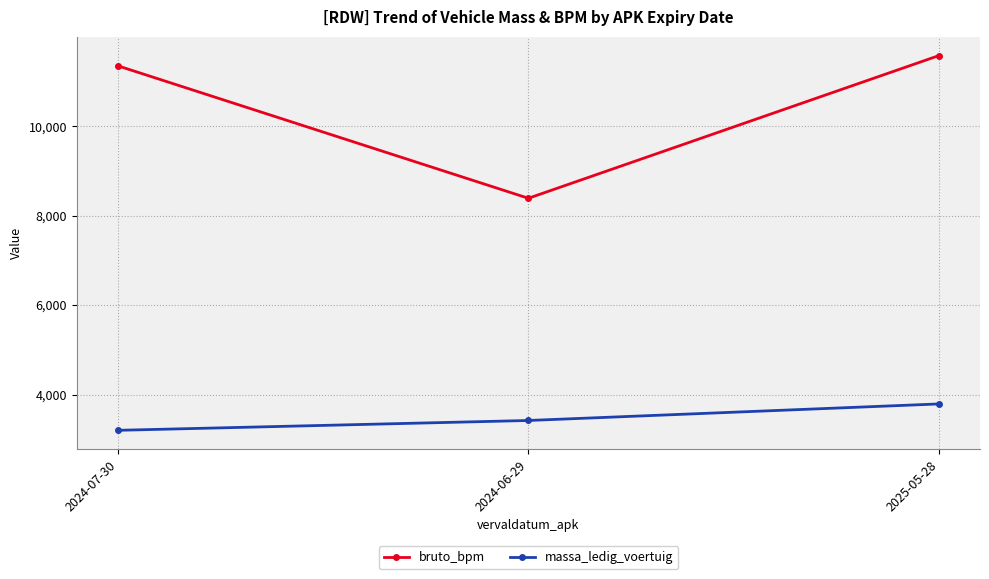

Rank the categories by bruto_bpm value from highest to lowest.

2025-05-28, 2024-07-30, 2024-06-29